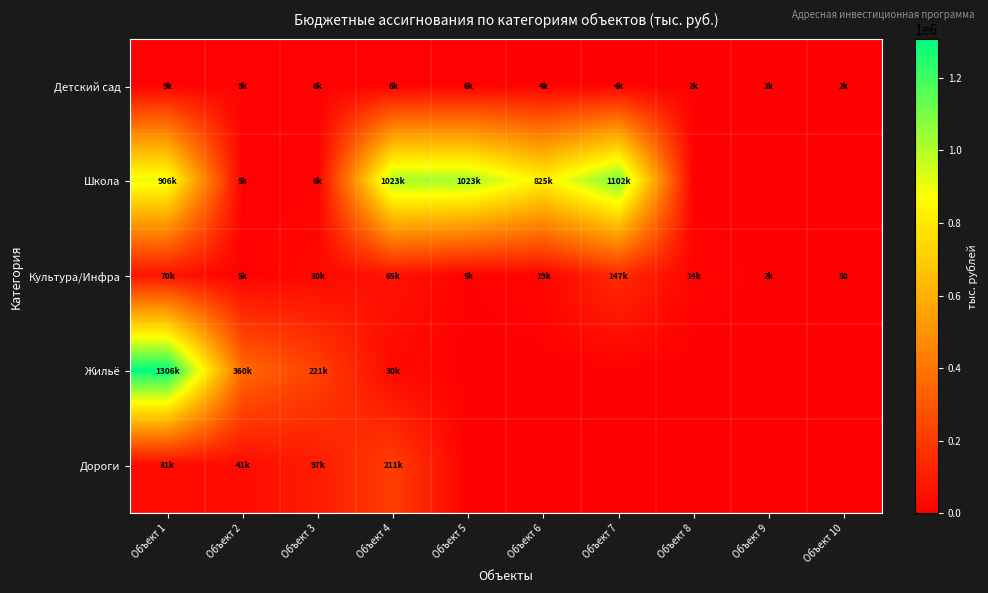

What is the difference between the maximum and minimum values in the Школа series?

1102338.9